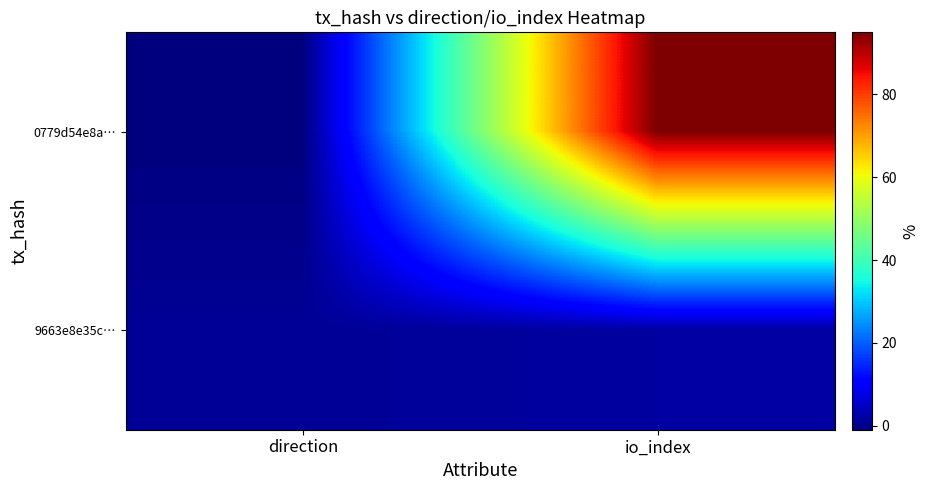

At which category is the sum across all series the highest?

io_index